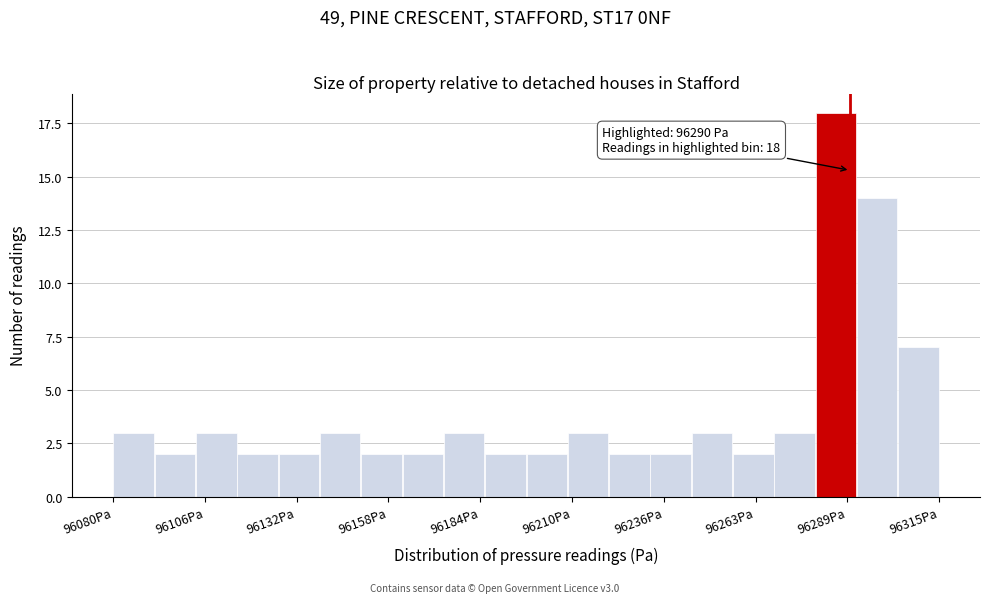

Around what value on the x-axis is the tallest bar? Give the approximate position of its centre, as read against the axis.

96285